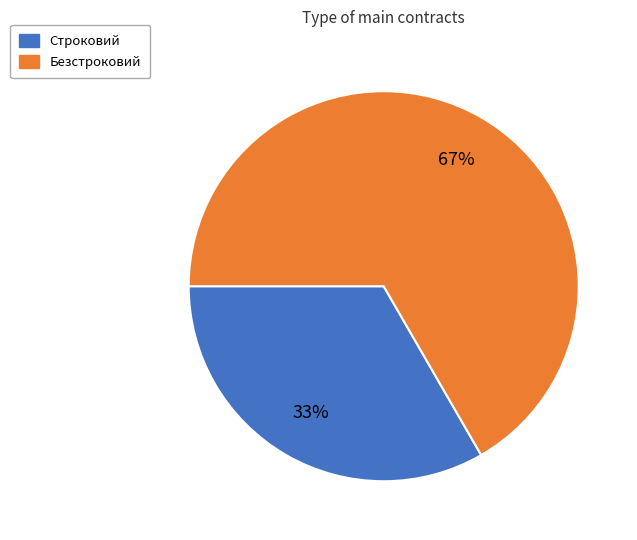

True or false: Безстроковий accounts for 67% of the total.

True